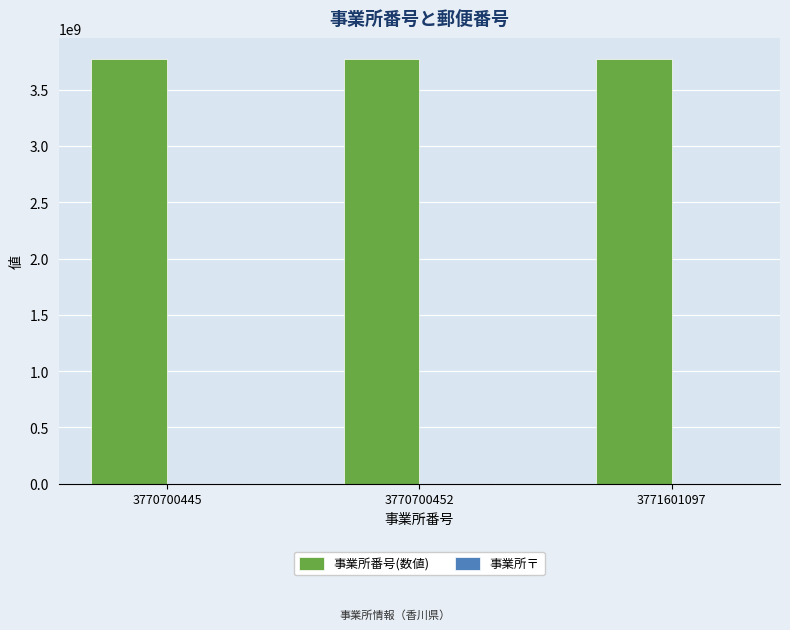

Which series has the largest total across all categories?

事業所番号(数値)